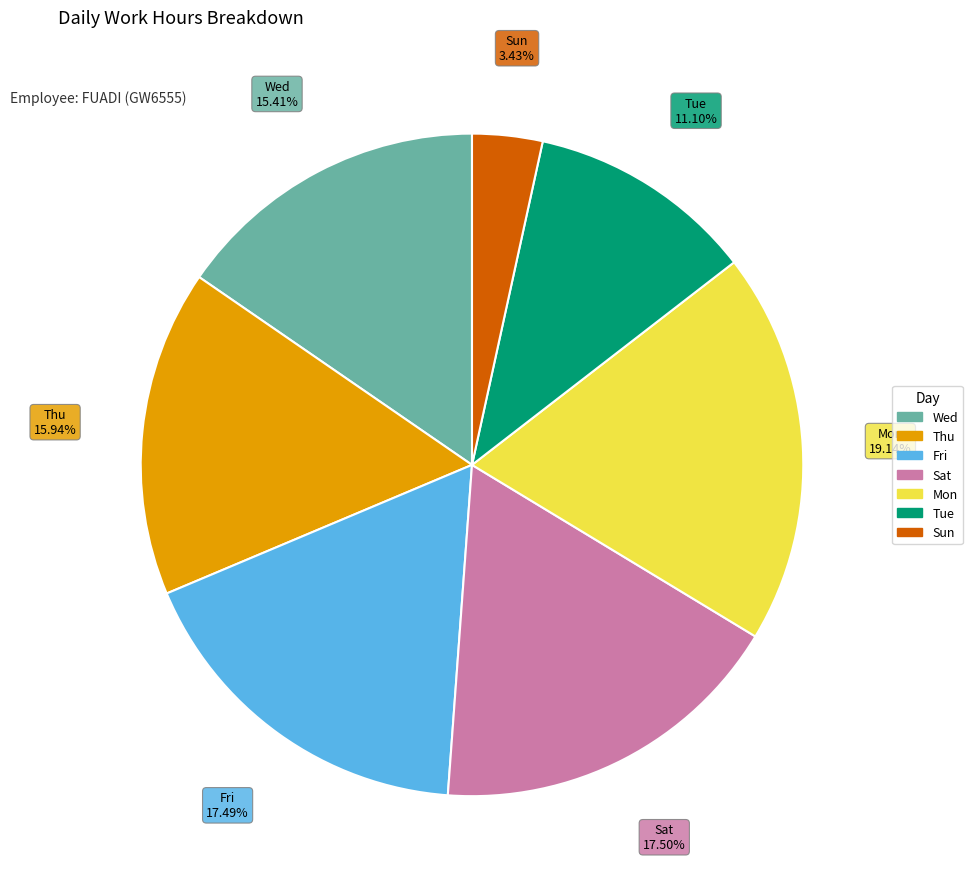

How many slices are in this pie chart?

7